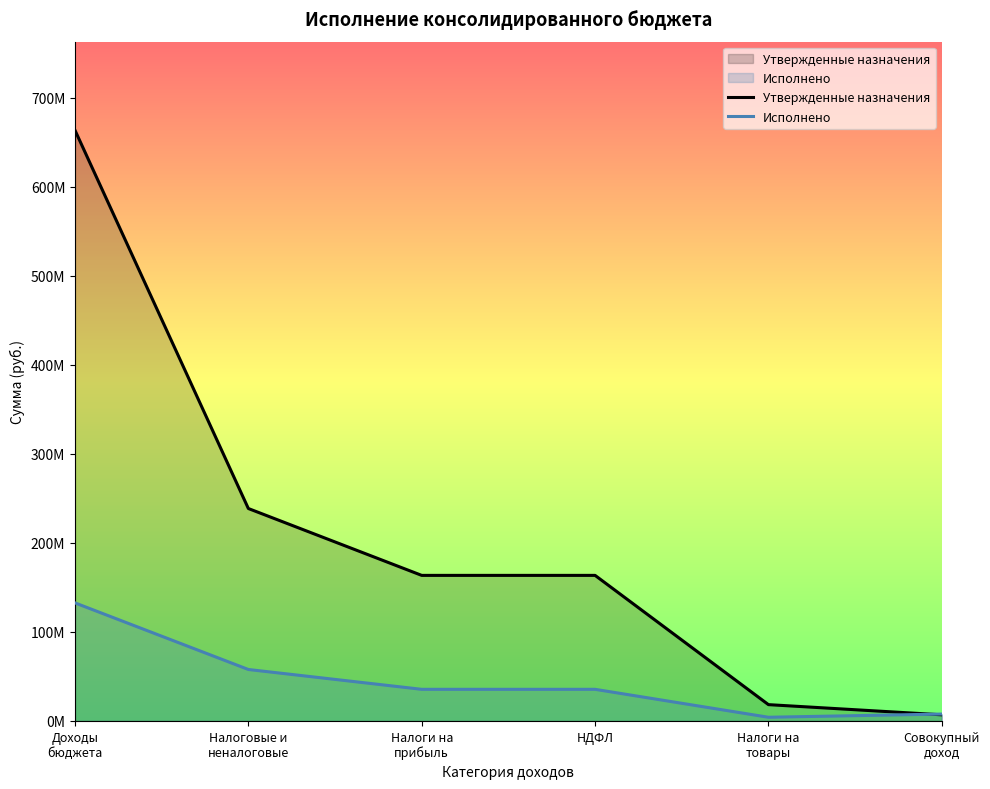

True or false: Утвержденные назначения has a value of 190396302.5 at Доходы
бюджета.

False